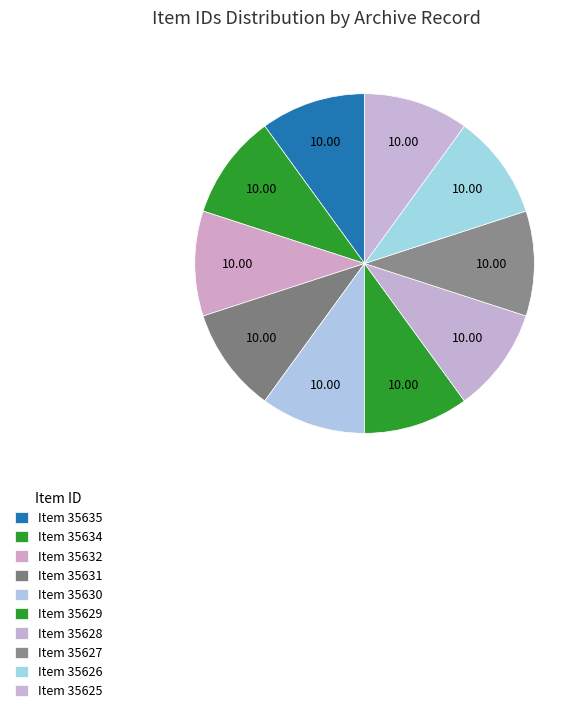

True or false: Item 35631 accounts for 10% of the total.

True